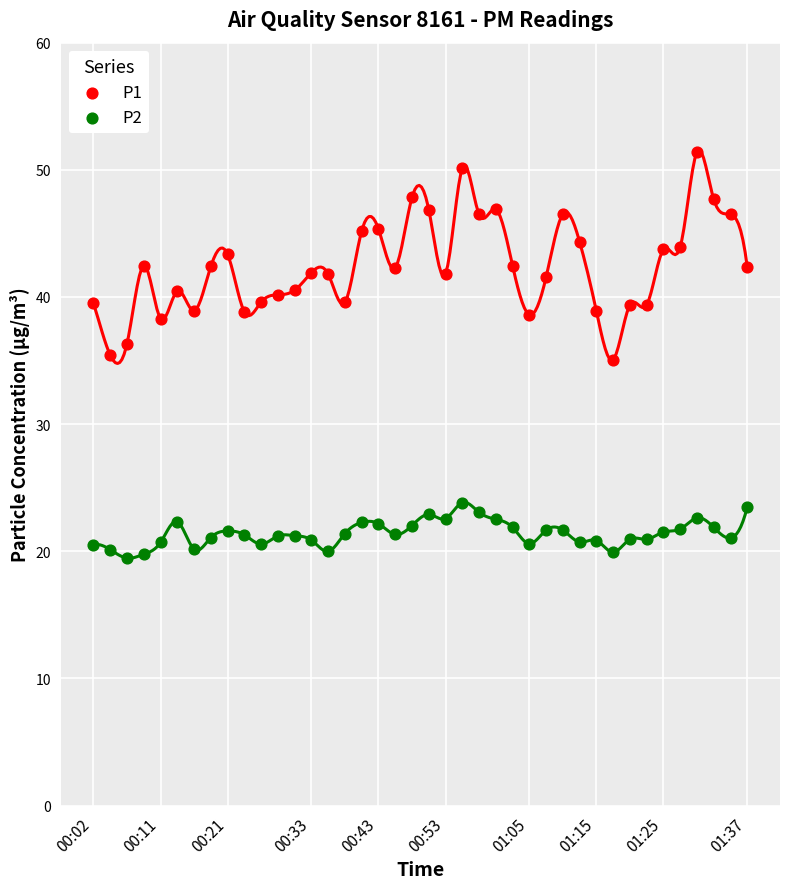

Which series contains the lowest Y value?

P2